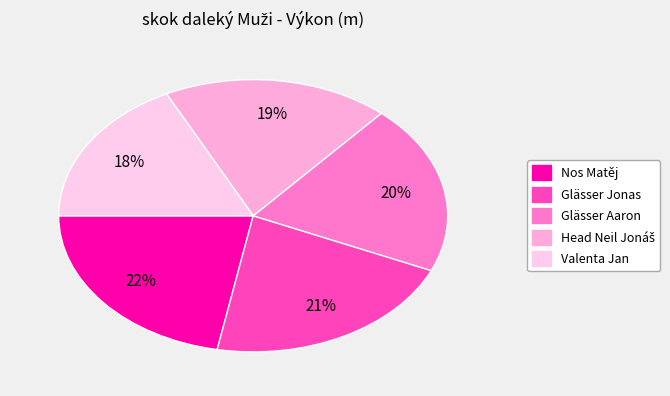

To the nearest percent, what is the combined percentage of Valenta Jan and Glässer Jonas?

39%